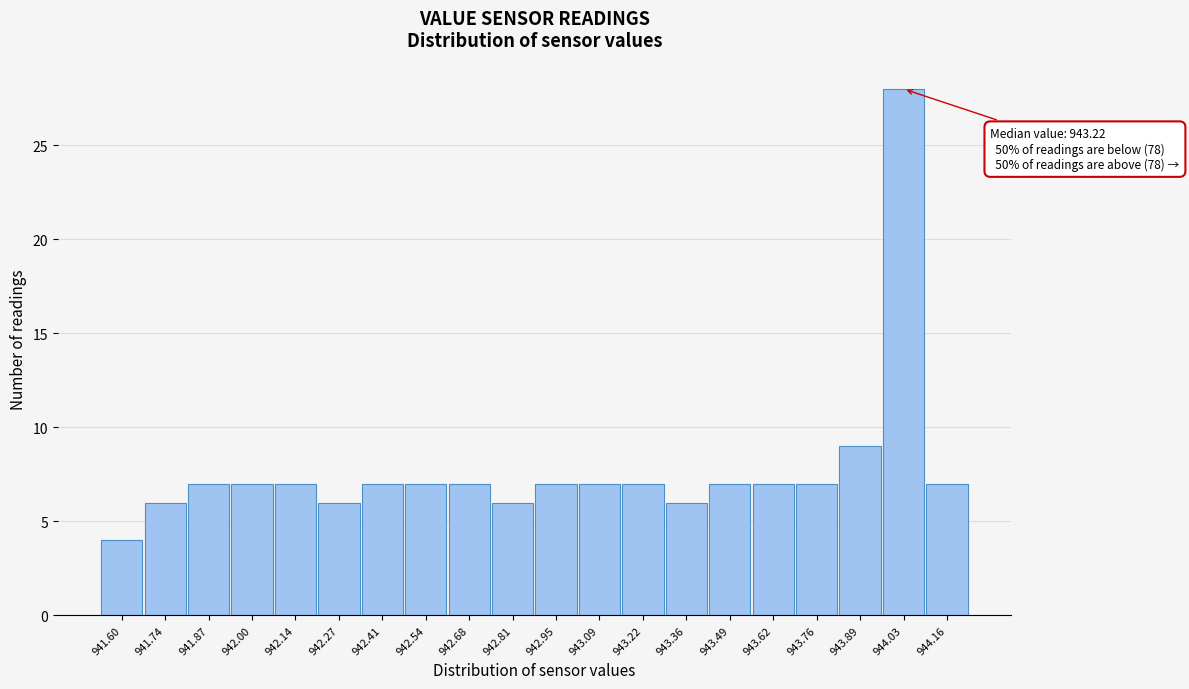

Reading left to right, transcribe all the data shown in this chart.

4	6	7	7	7	6	7	7	7	6	7	7	7	6	7	7	7	9	28	7